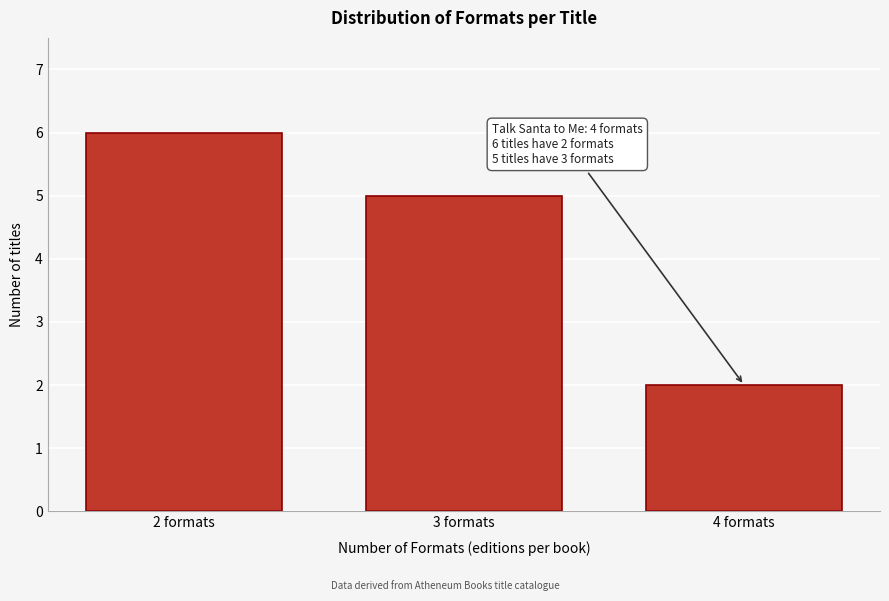

Reading right to left, list all the values displayed in this chart.

2	5	6